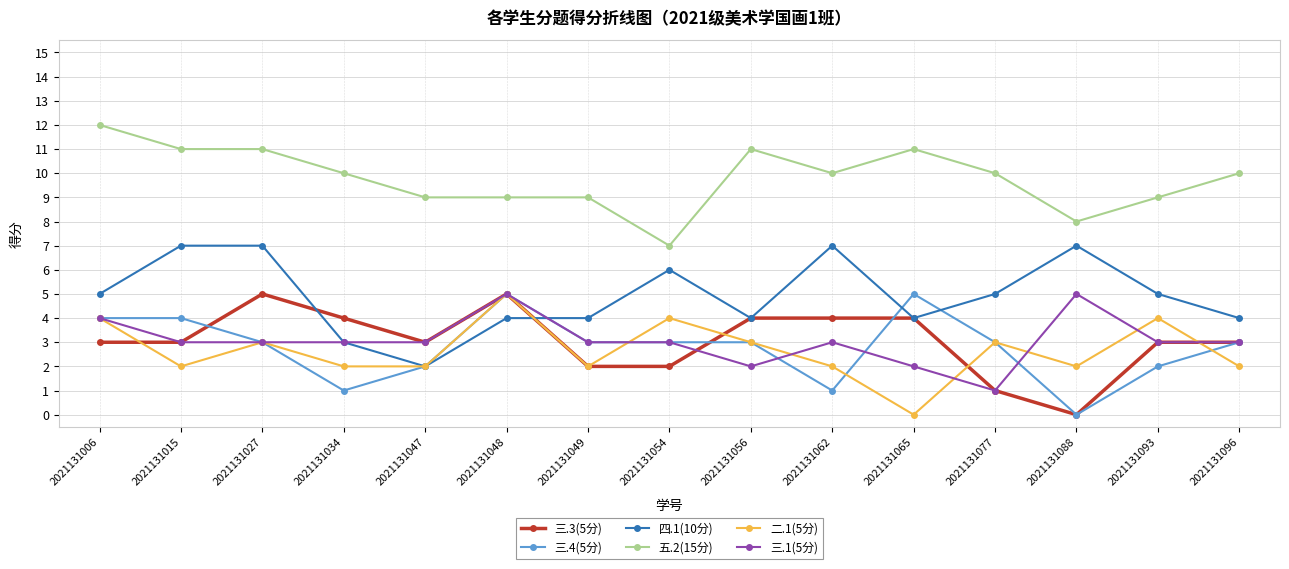

What is the spread (max minus min) of values at 2021131065?

11